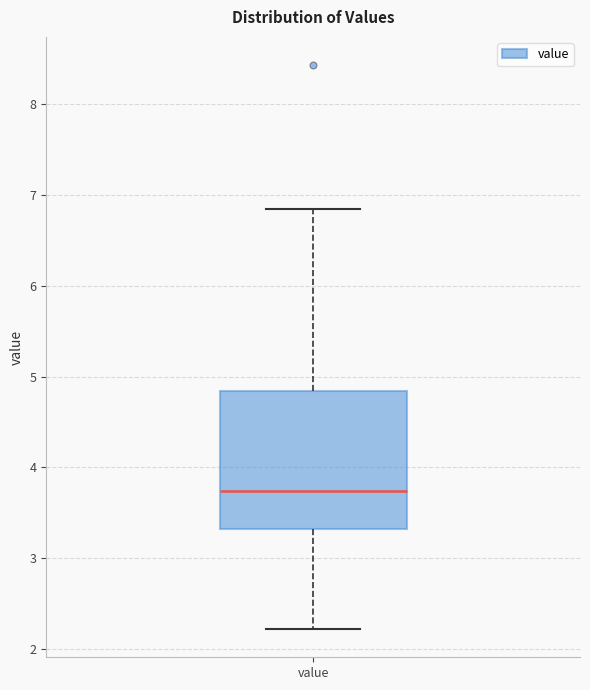

Where does the upper whisker of the box for value end on the y-axis? The values are not printed on the chart, so give them approximately, as read against the axis.

6.9